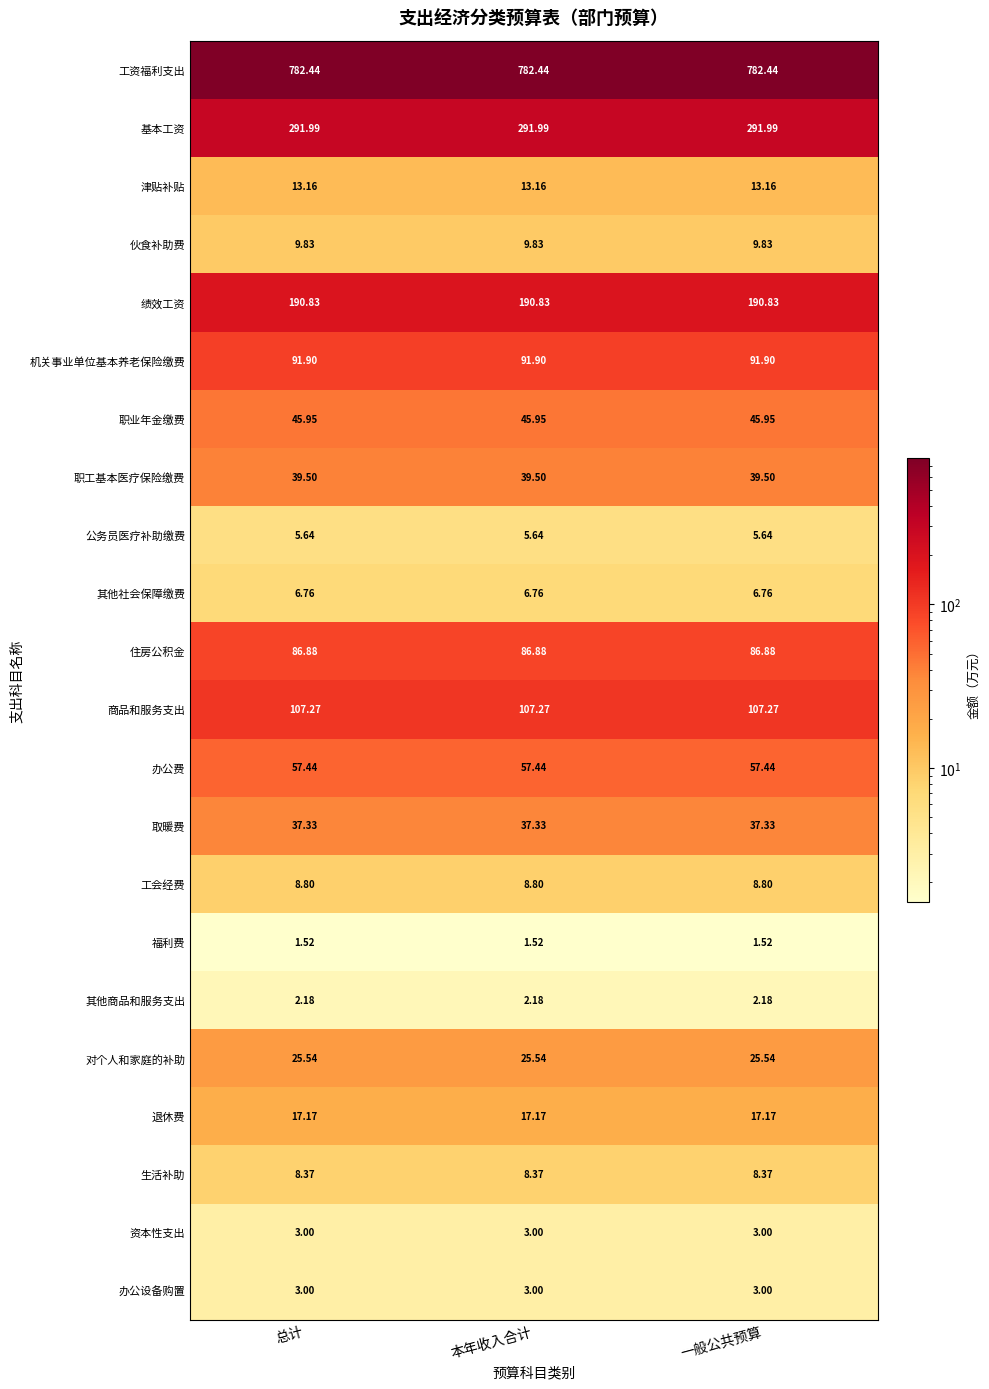

Which series has the largest total across all categories?

工资福利支出